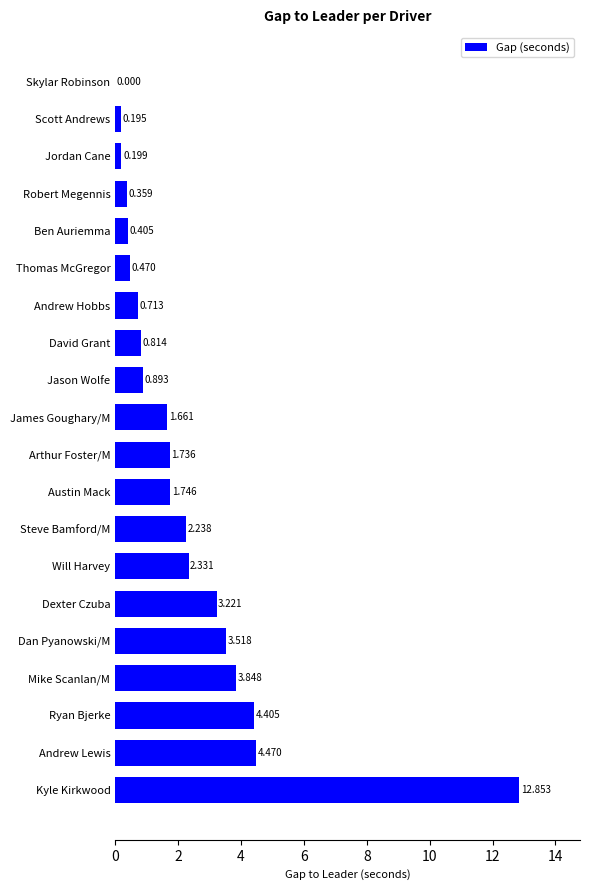

Which category has the highest value across all series?

Kyle Kirkwood